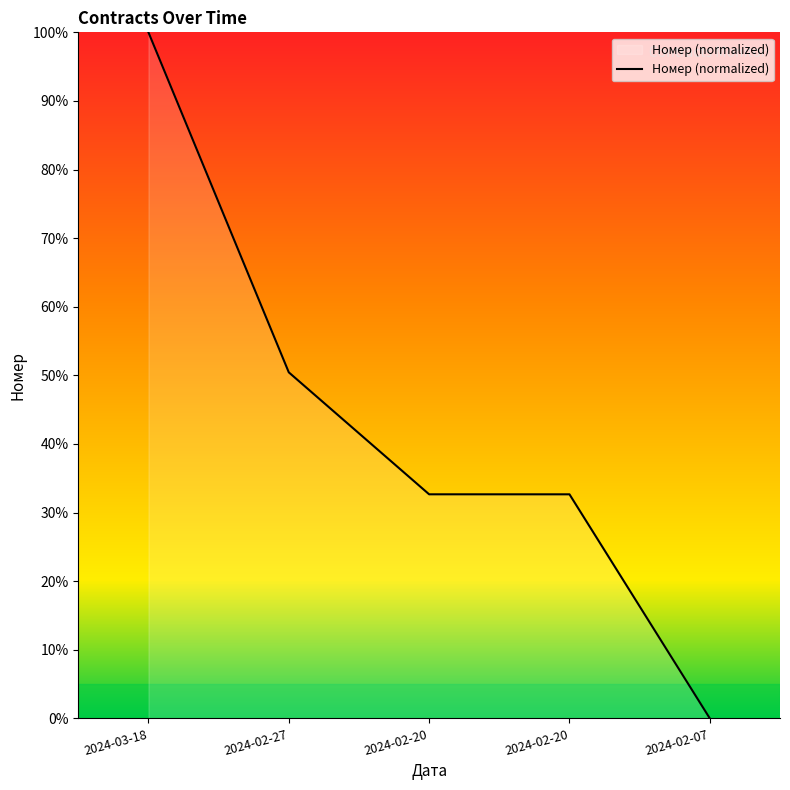

How many values are below 32?

1